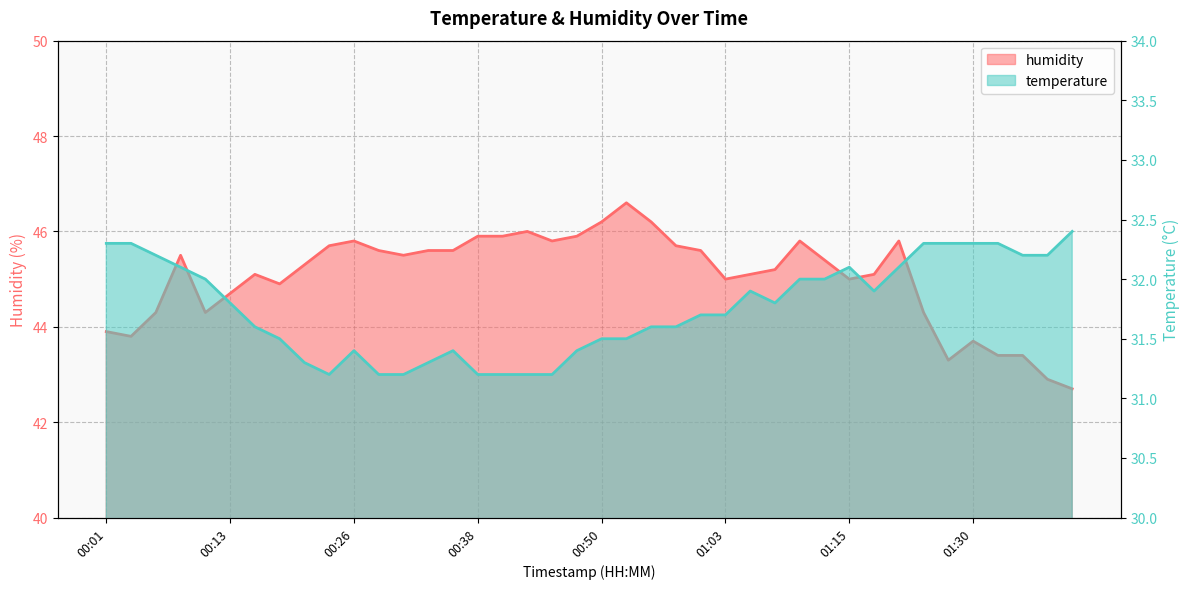

Reading right to left, list all the values displayed in this chart.

temperature: 01:40=32.4	01:38=32.2	01:35=32.2	01:33=32.3	01:30=32.3	01:28=32.3	01:25=32.3	01:20=32.1	01:18=31.9	01:15=32.1	01:13=32.0	01:10=32.0	01:08=31.8	01:05=31.9	01:03=31.7	01:00=31.7	00:58=31.6	00:55=31.6	00:53=31.5	00:50=31.5	00:48=31.4	00:46=31.2	00:43=31.2	00:40=31.2	00:38=31.2	00:35=31.4	00:33=31.3	00:31=31.2	00:28=31.2	00:26=31.4	00:23=31.2	00:21=31.3	00:18=31.5	00:16=31.6	00:13=31.8	00:11=32.0	00:08=32.1	00:06=32.2	00:03=32.3	00:01=32.3
humidity: 01:40=42.7	01:38=42.9	01:35=43.4	01:33=43.4	01:30=43.7	01:28=43.3	01:25=44.3	01:20=45.8	01:18=45.1	01:15=45.0	01:13=45.4	01:10=45.8	01:08=45.2	01:05=45.1	01:03=45.0	01:00=45.6	00:58=45.7	00:55=46.2	00:53=46.6	00:50=46.2	00:48=45.9	00:46=45.8	00:43=46.0	00:40=45.9	00:38=45.9	00:35=45.6	00:33=45.6	00:31=45.5	00:28=45.6	00:26=45.8	00:23=45.7	00:21=45.3	00:18=44.9	00:16=45.1	00:13=44.7	00:11=44.3	00:08=45.5	00:06=44.3	00:03=43.8	00:01=43.9